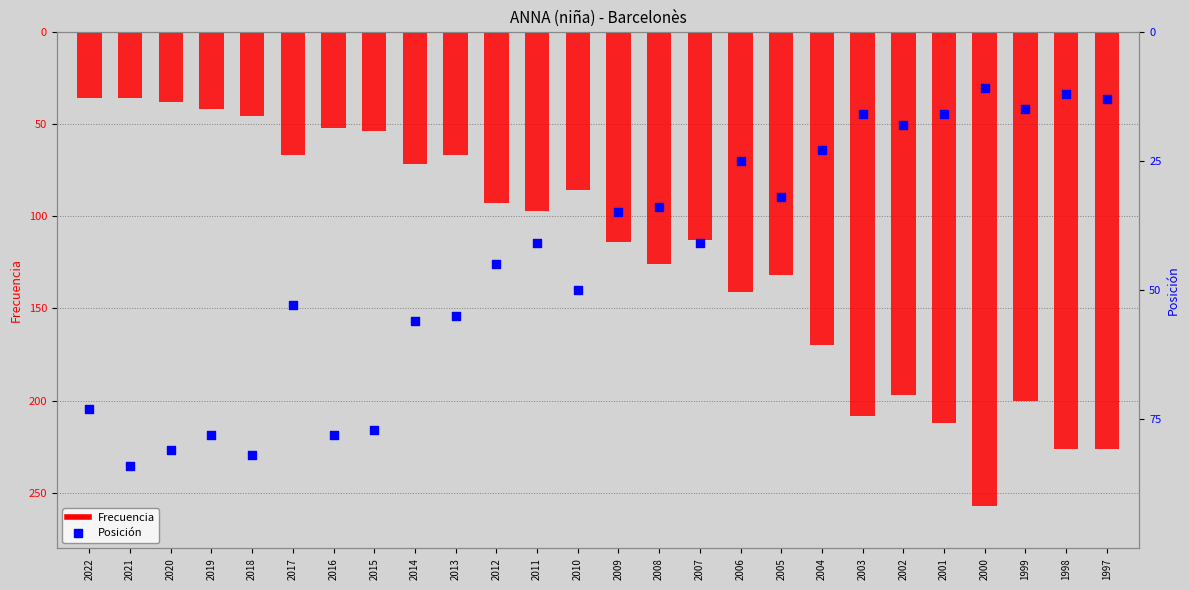

What is the total value across all series at 2018?

-128